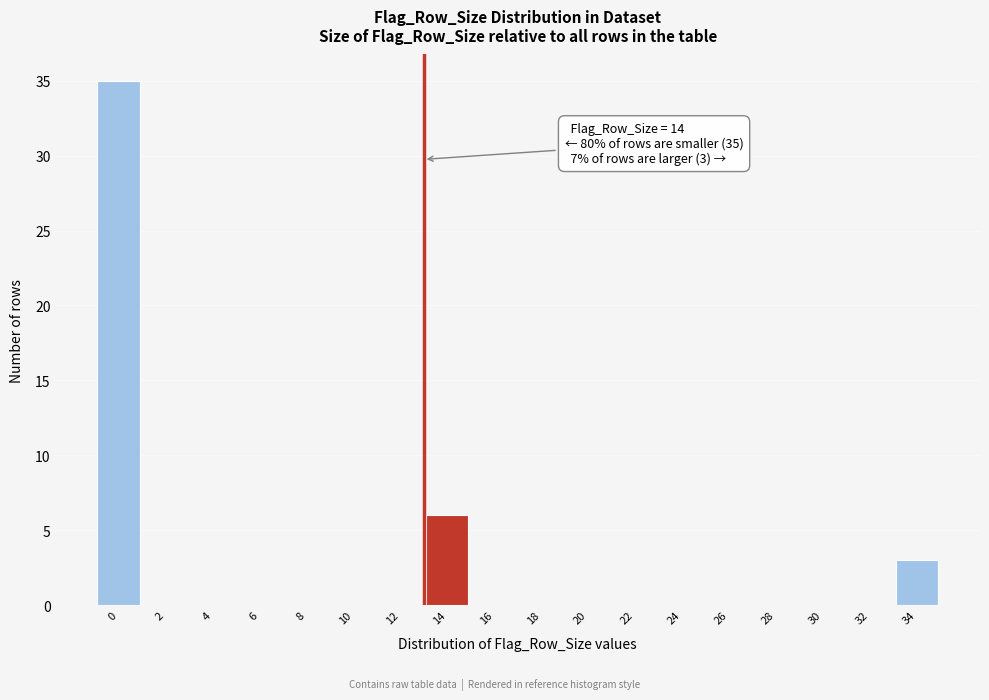

Reading left to right, extract all data points from this chart.

0=35	2=0	4=0	6=0	8=0	10=0	12=0	14=6	16=0	18=0	20=0	22=0	24=0	26=0	28=0	30=0	32=0	34=3